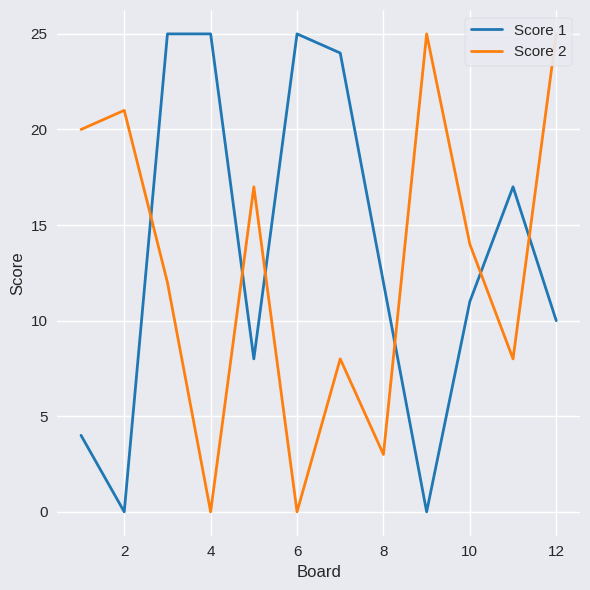

How many lines are shown in the chart?

2